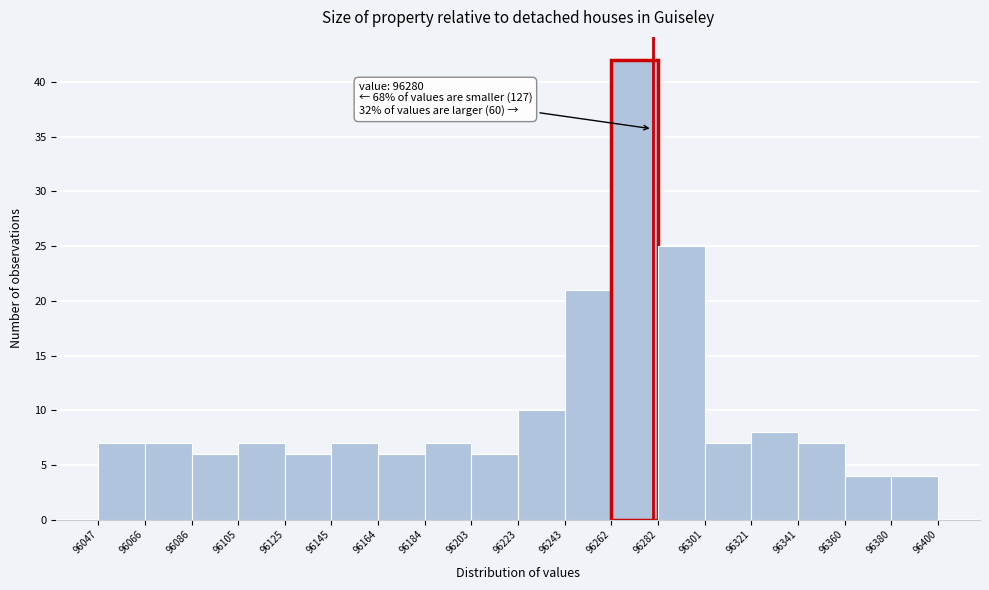

Over which range of the x-axis is the bar tallest?

96262 to 96282